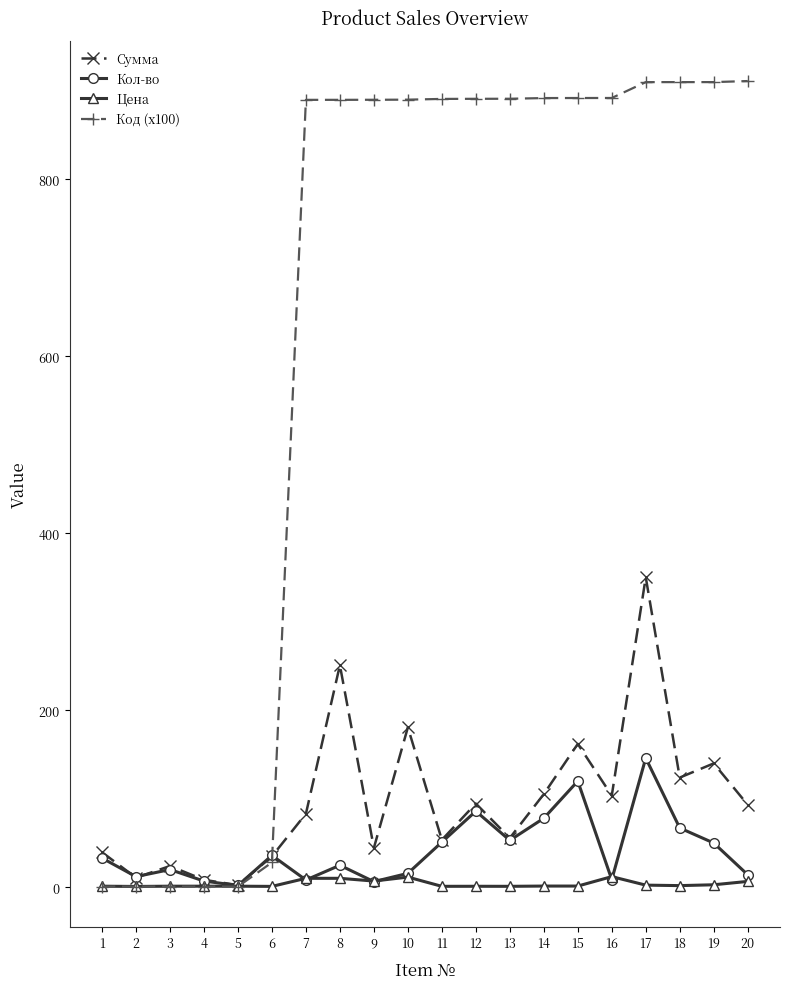

What is the value of the Кол-во point at the 14th from the left?

78.0